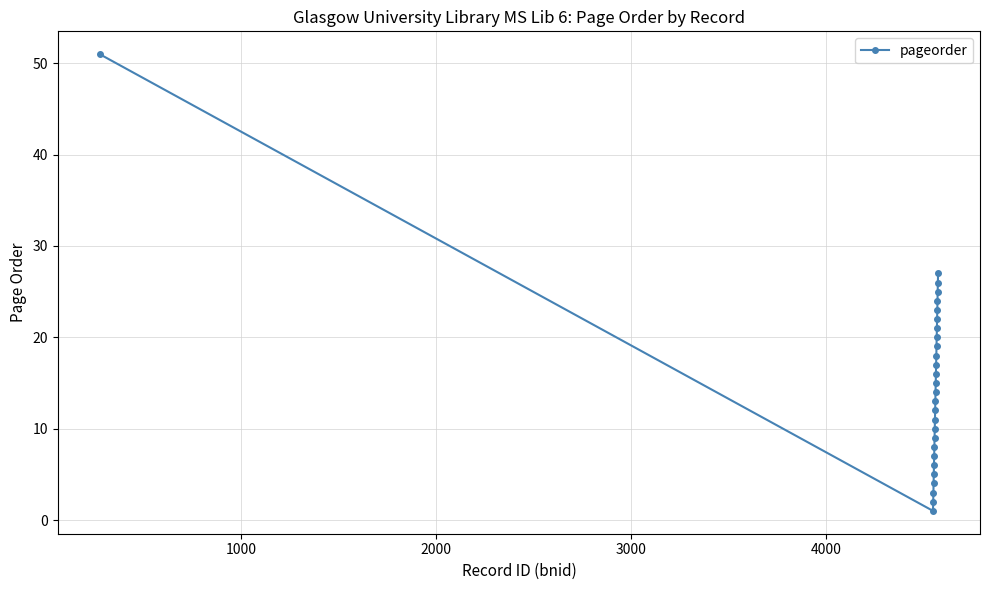

What is the sum of all values?

429